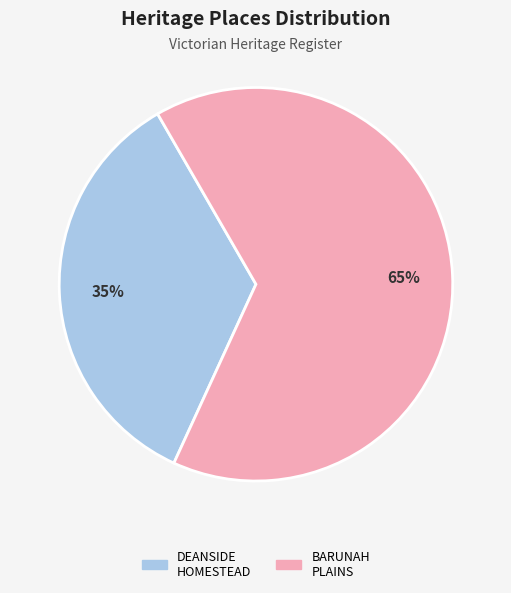

Combined, do DEANSIDE HOMESTEAD and BARUNAH PLAINS account for over 50%?

Yes